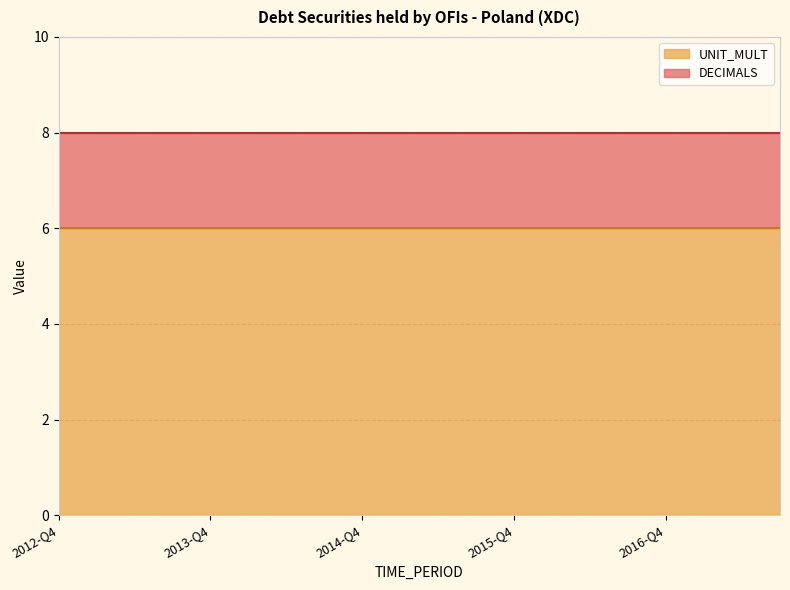

What is the maximum value for UNIT_MULT?

6